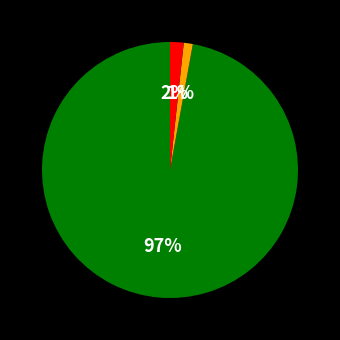

To the nearest percent, what is the average slice percentage?

33%